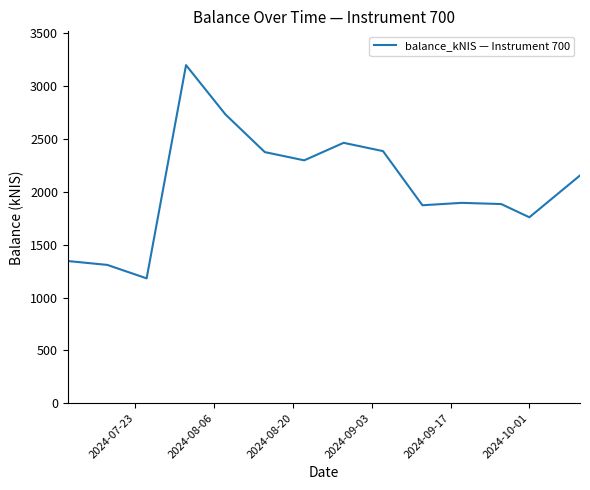

What is the maximum value shown in the chart?

3200.4